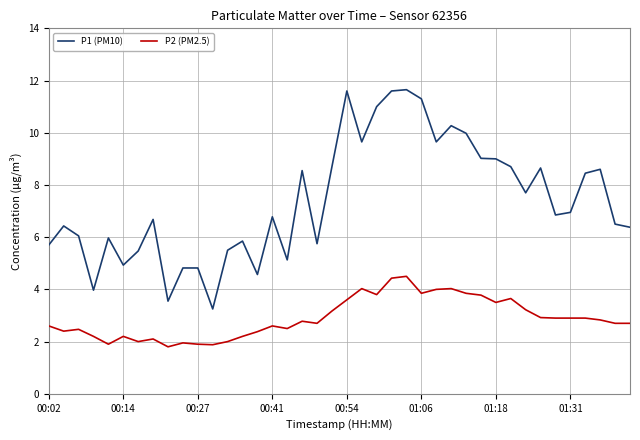

Which series has the largest total across all categories?

P1 (PM10)